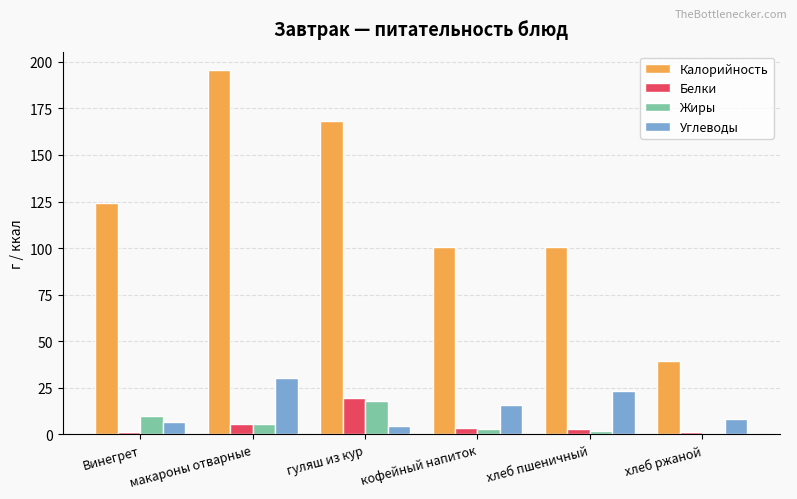

The value of Углеводы at хлеб ржаной is 8.0. True or false?

True